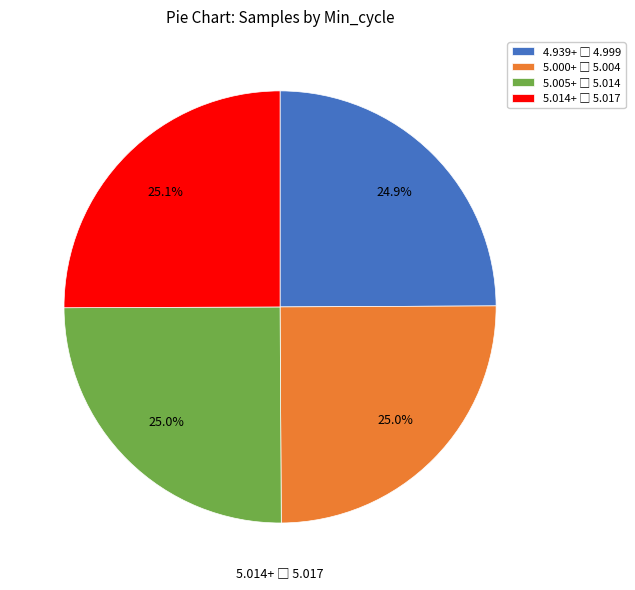

How many segments does this pie chart have?

4